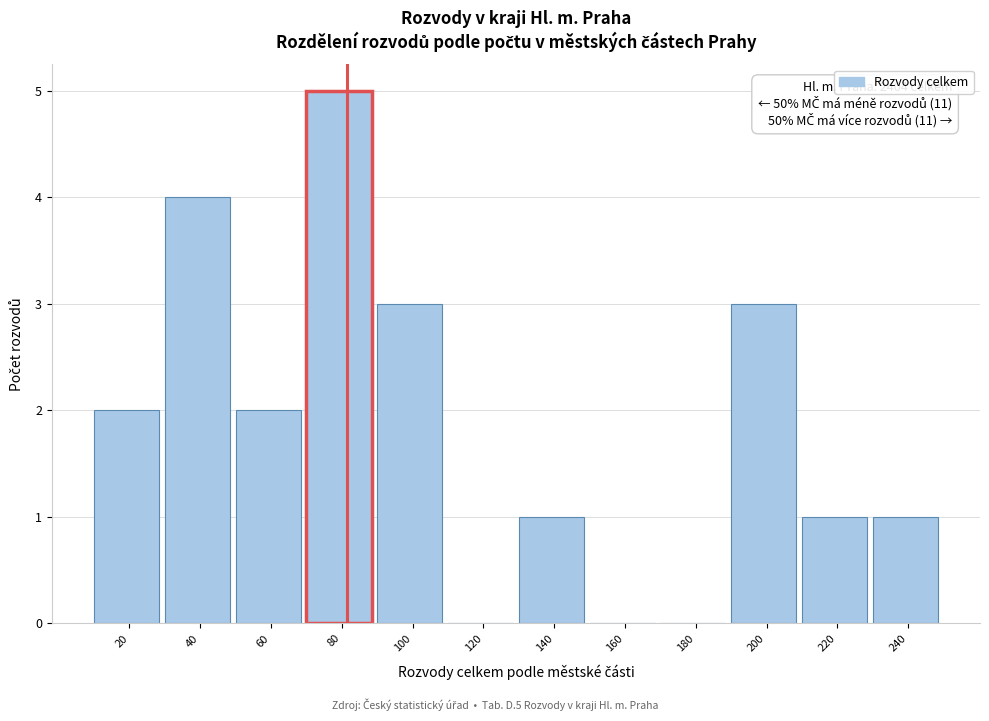

Reading left to right, what are all the values shown in this chart?

20=2	40=4	60=2	80=5	100=3	120=0	140=1	160=0	180=0	200=3	220=1	240=1